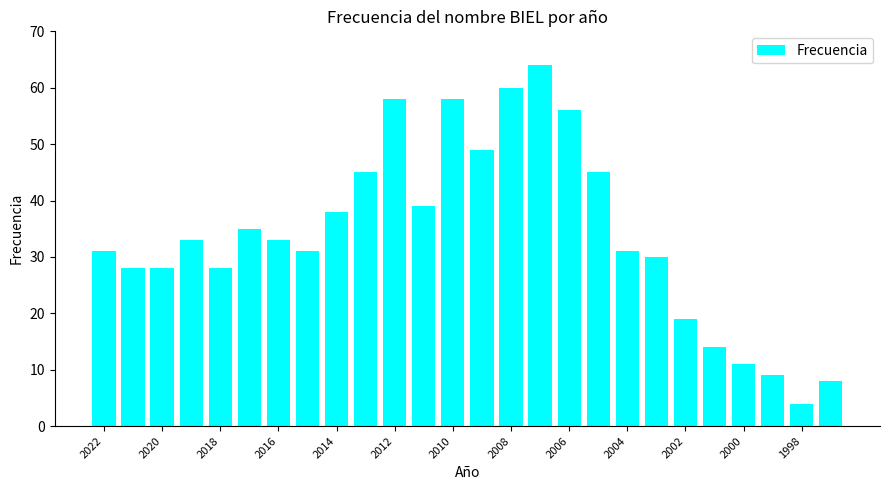

Reading left to right, transcribe all the data shown in this chart.

31	28	28	33	28	35	33	31	38	45	58	39	58	49	60	64	56	45	31	30	19	14	11	9	4	8